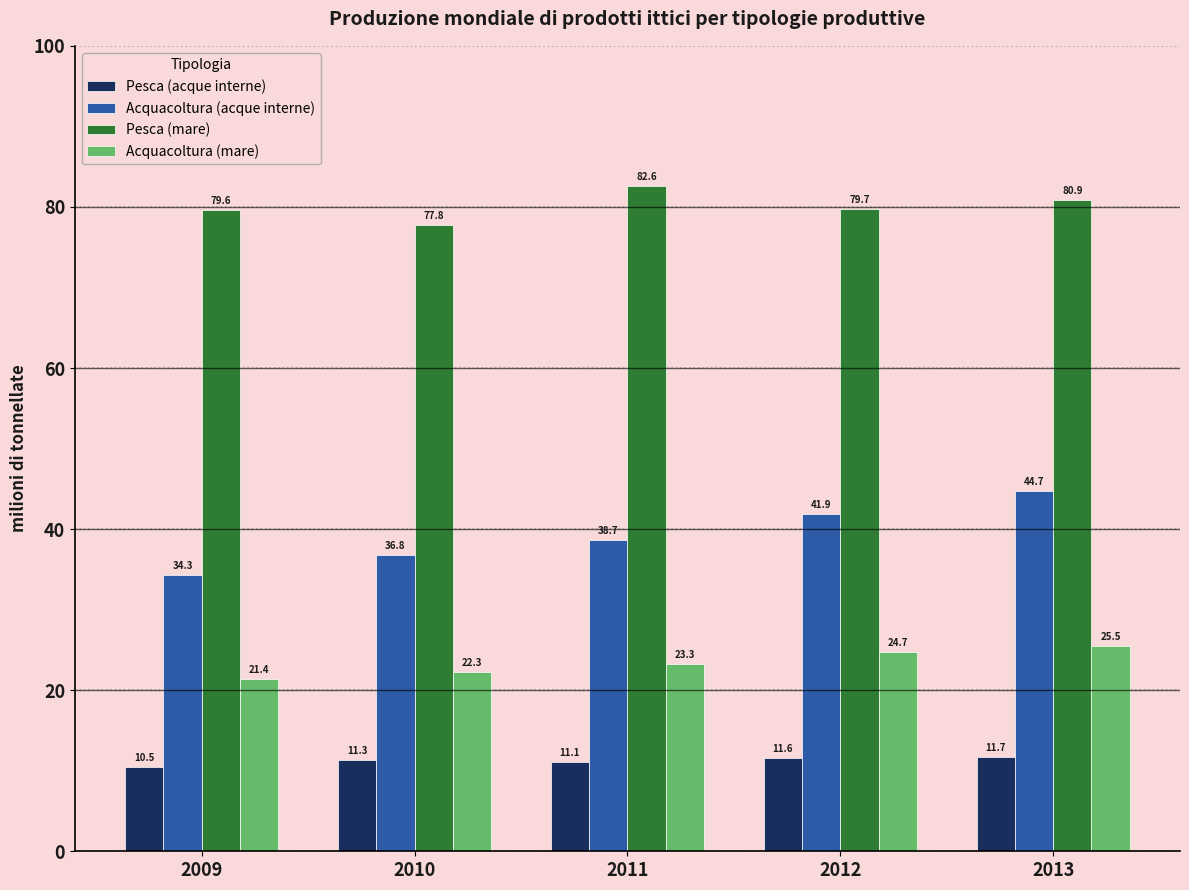

What value does the Acquacoltura (mare) series have at 2011?

23.3